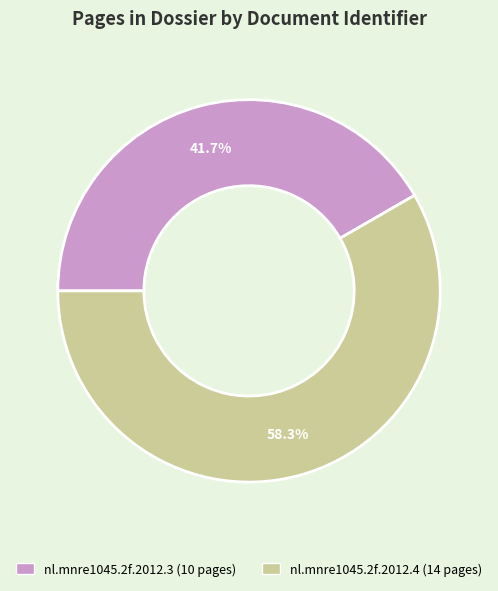

Does any single category account for the majority?

Yes